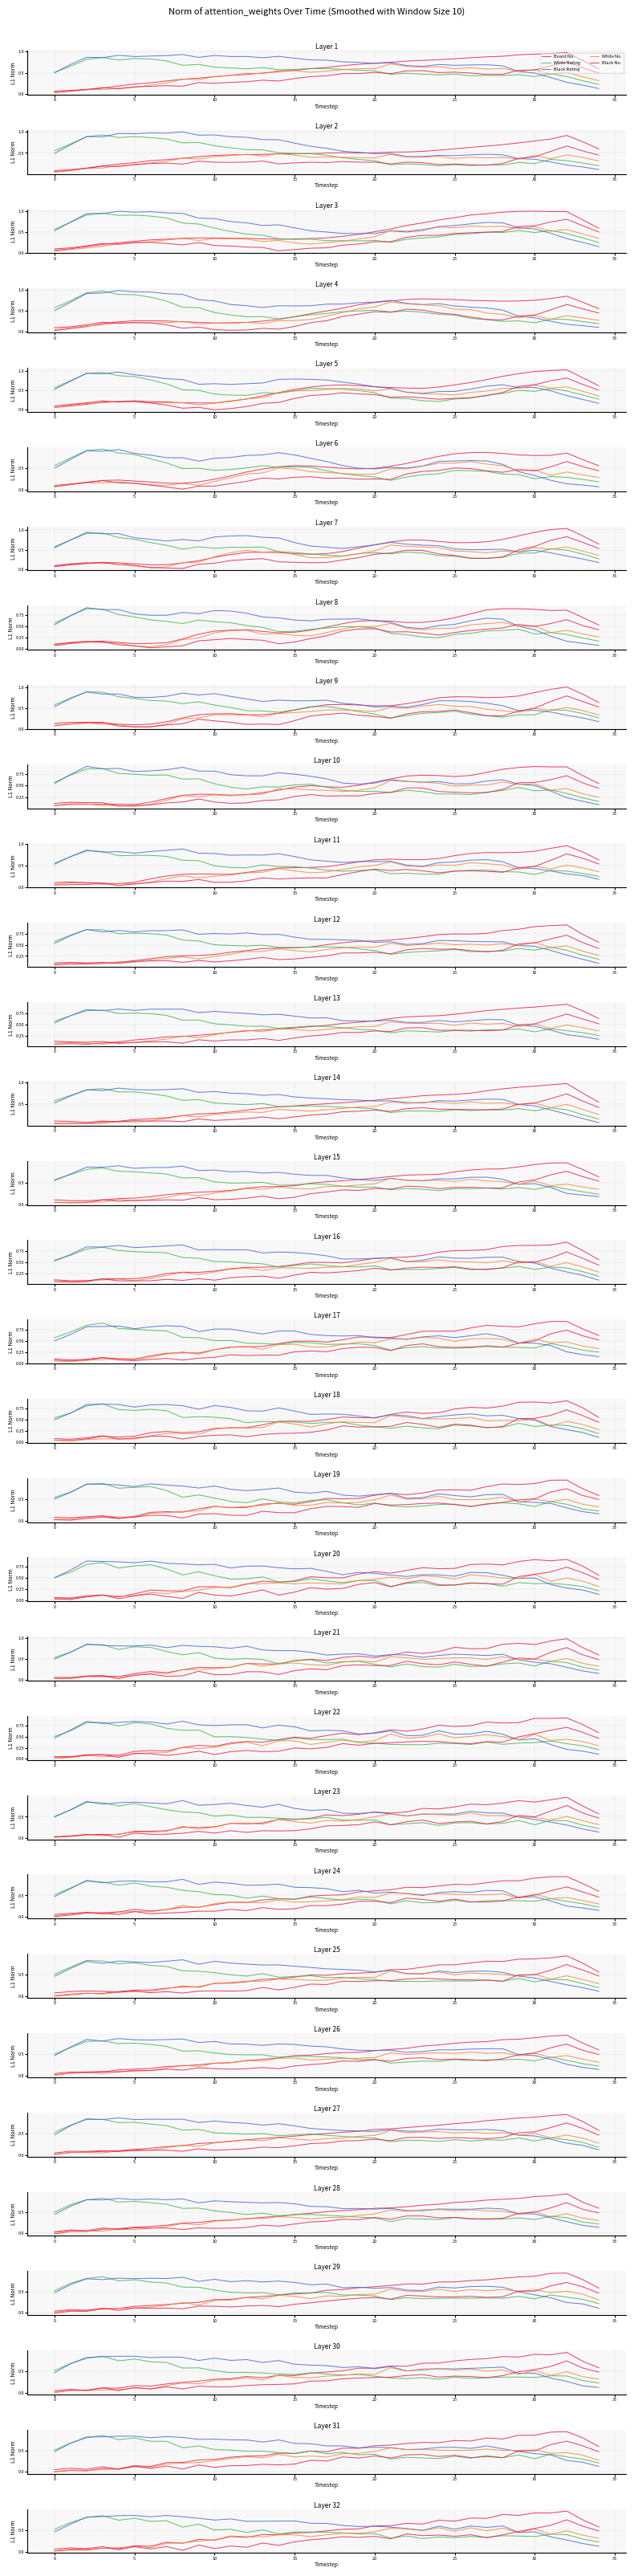

True or false: Black Rating and White No. cross at least once.

True